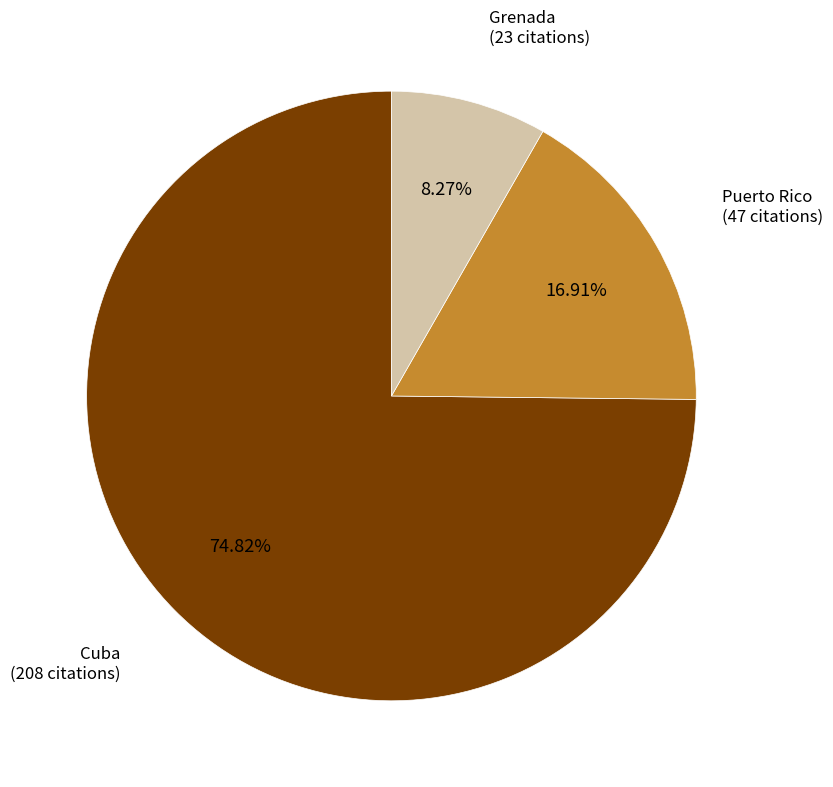

To the nearest percent, what is the average slice percentage?

33%